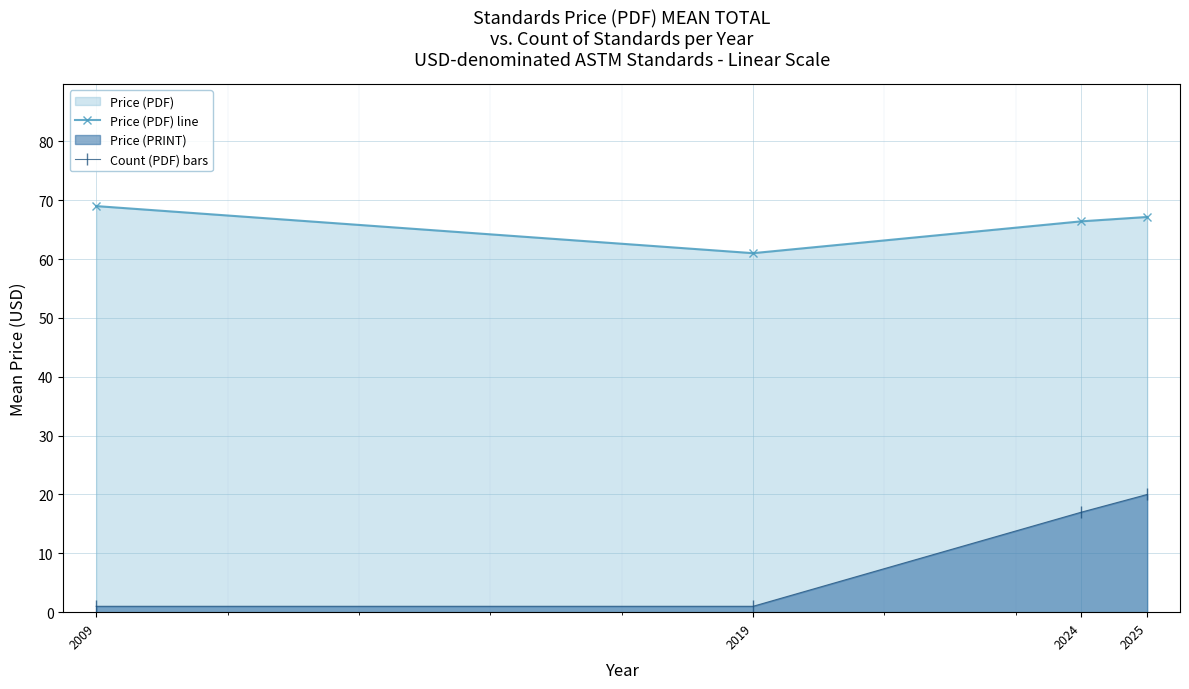

What is the lowest value of the Price (PDF) line series?

61.0